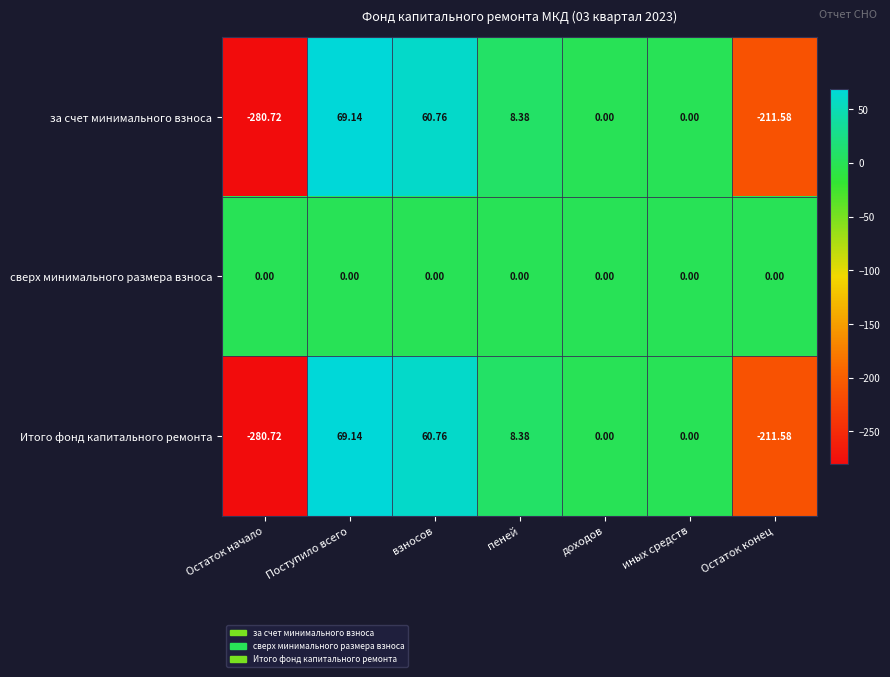

Which series has the largest total across all categories?

сверх минимального размера взноса